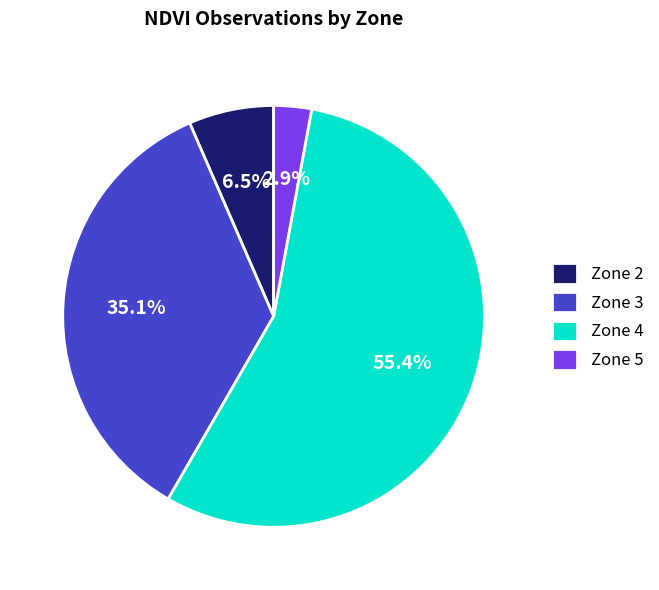

How much of the chart is everything except Zone 2?

93.5%